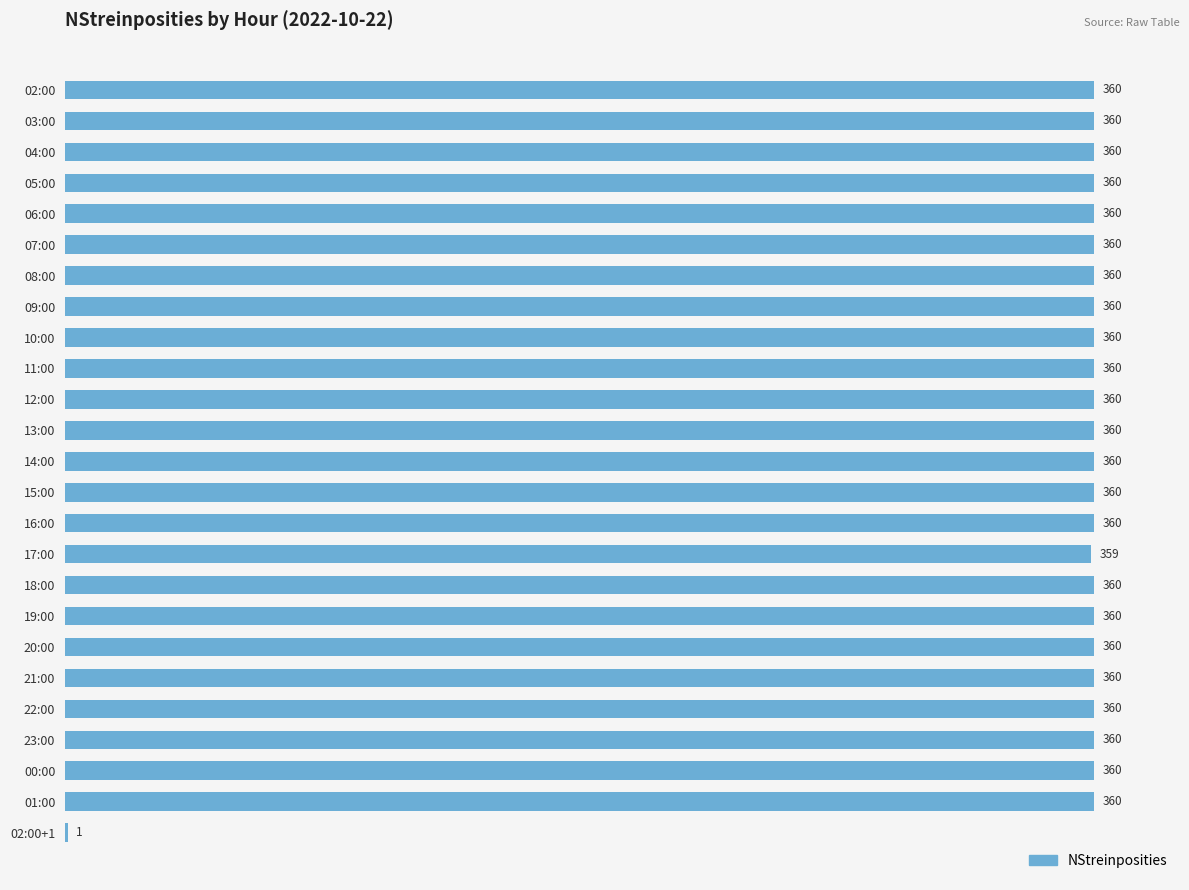

Approximately how many times larger is the value at 15:00 compared to 08:00?

1.0